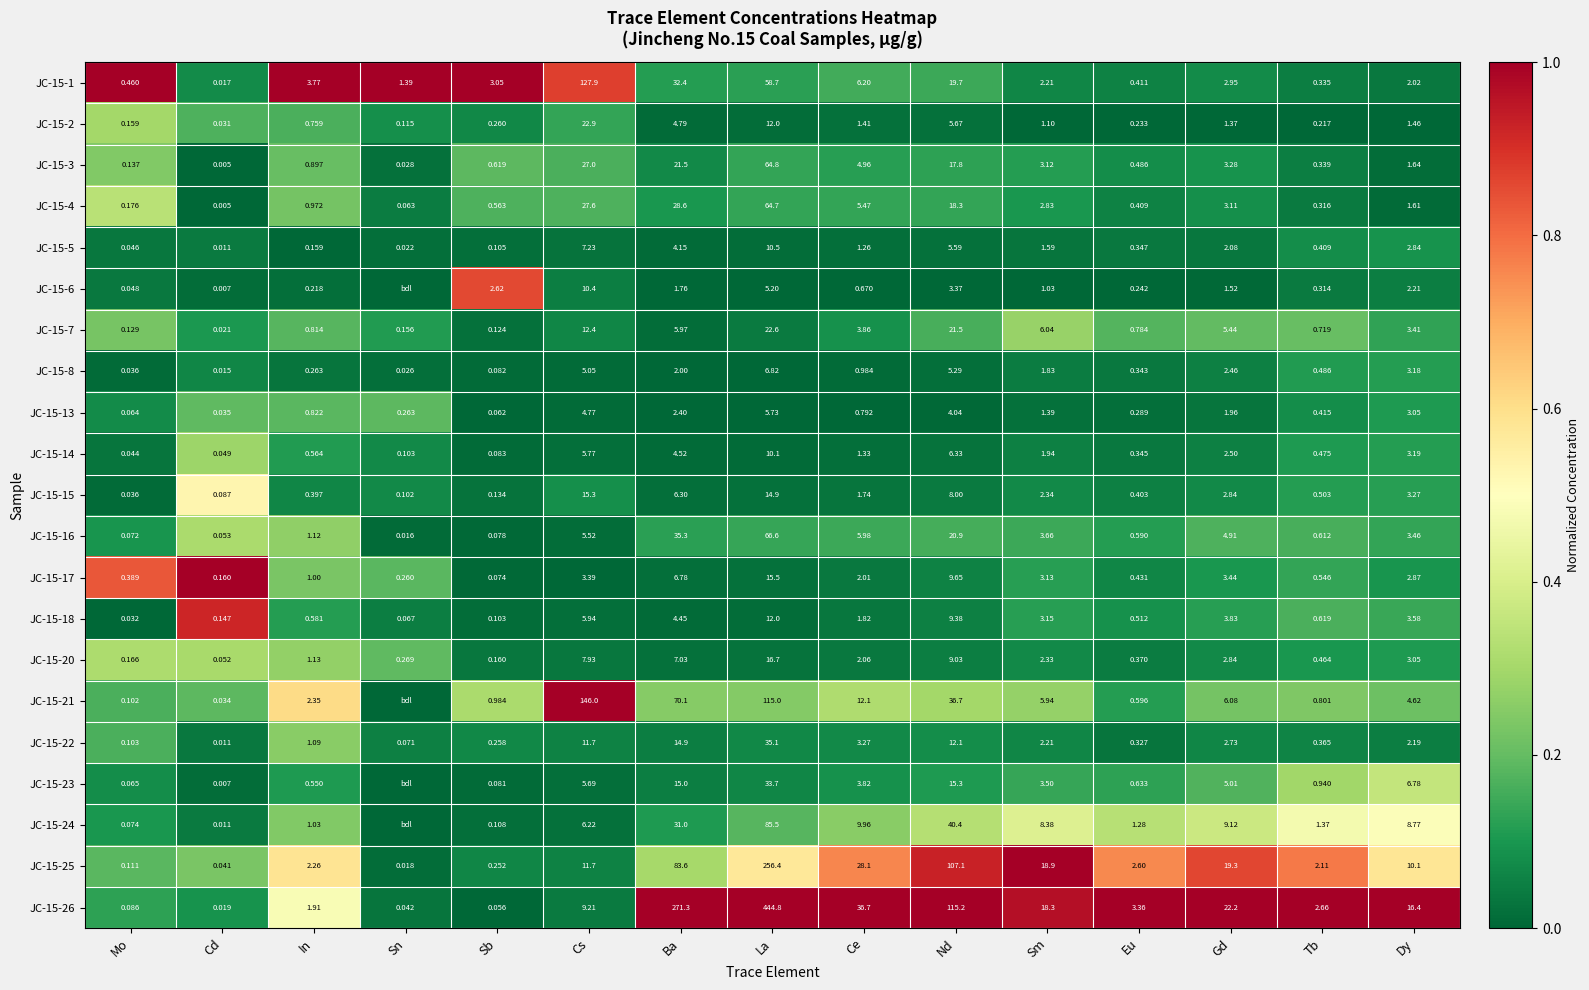

Between Nd and Dy, which is larger?

Nd